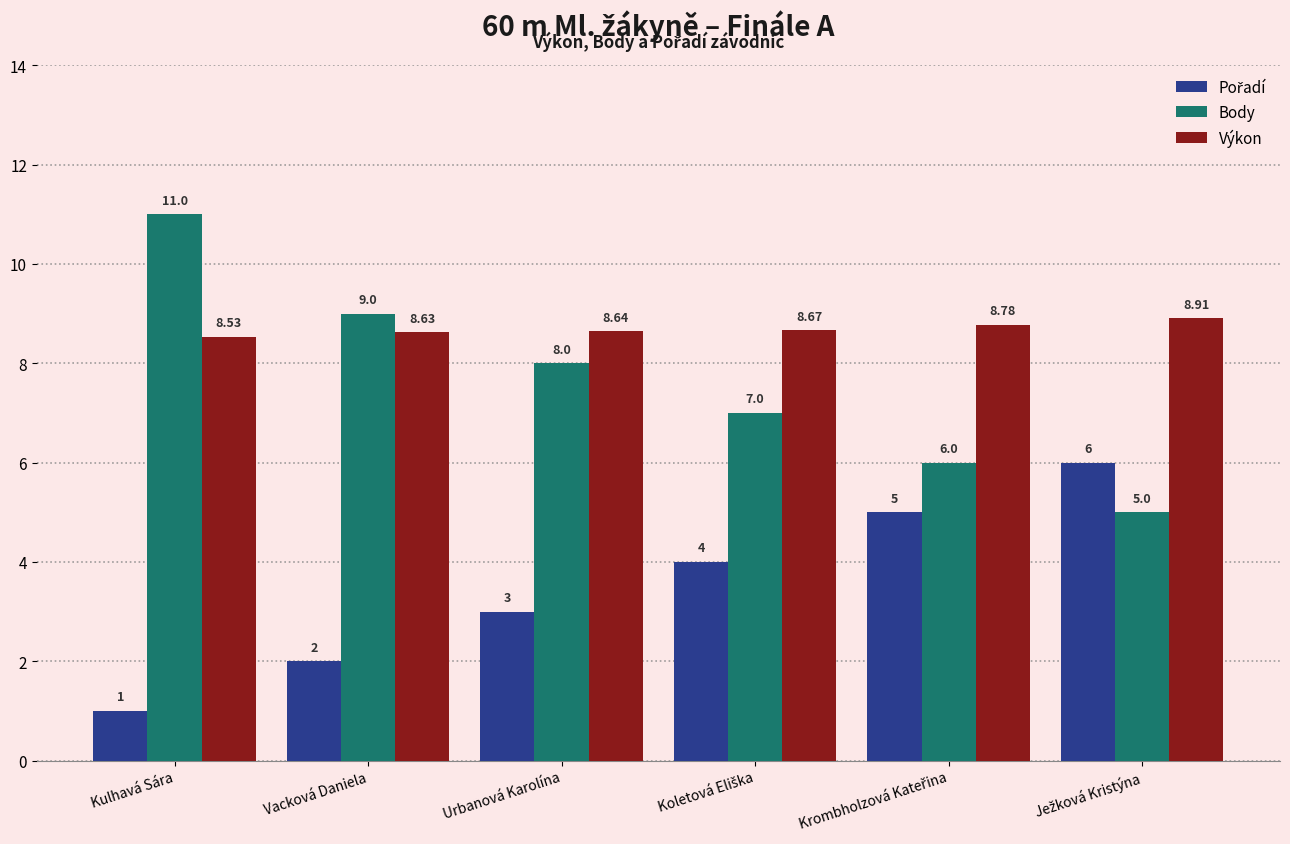

What is the value of the Body bar at the 5th from the left?

6.0